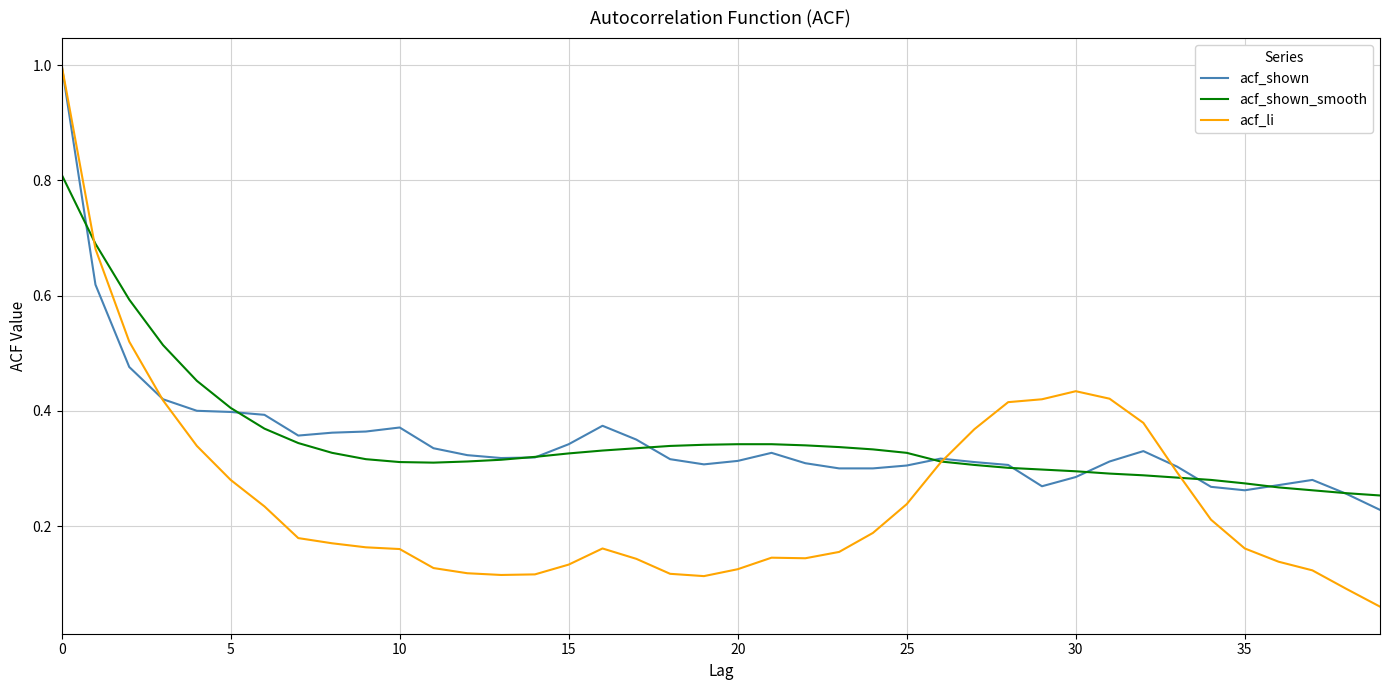

What is the maximum value for acf_shown_smooth?

0.8